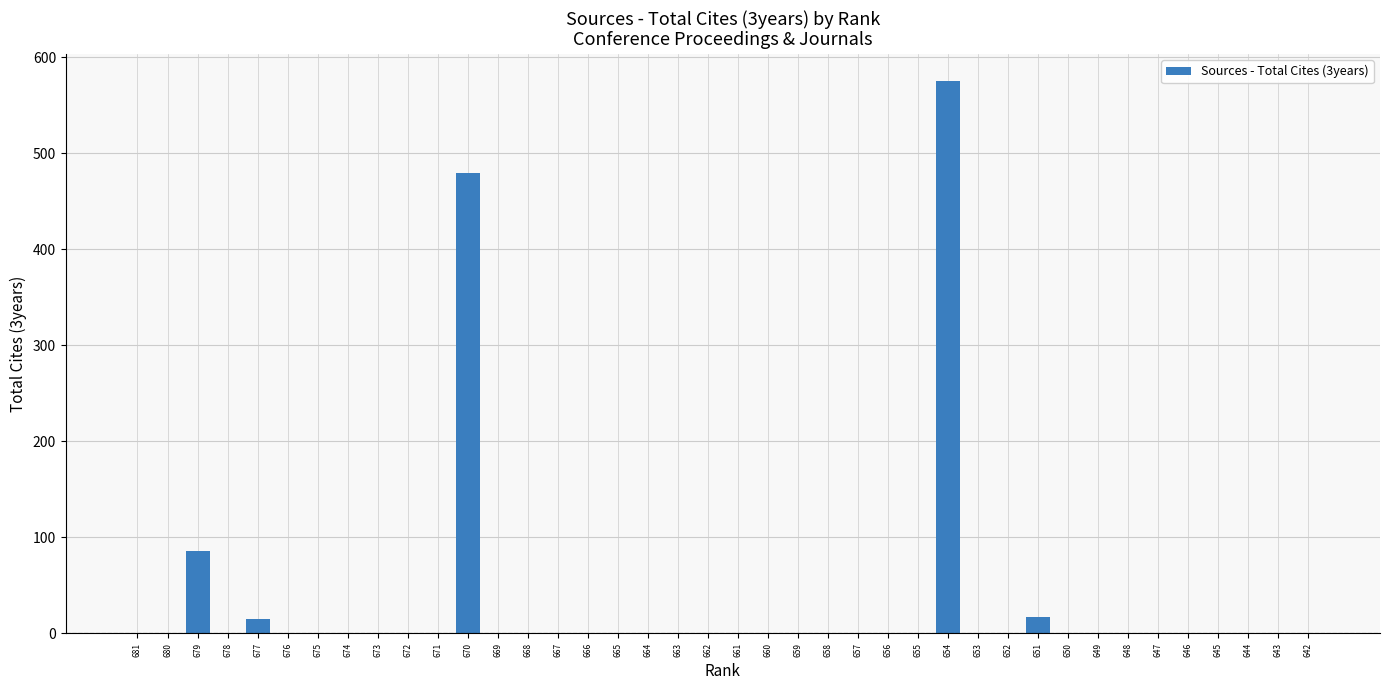

What is the sum of all values?

1173